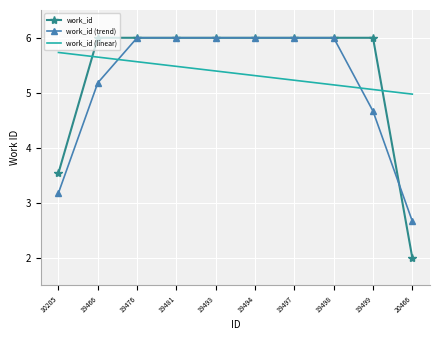

Reading left to right, transcribe all the data shown in this chart.

work_id: 10205=3.5	19466=6.0	19476=6.0	19481=6.0	19493=6.0	19494=6.0	19497=6.0	19498=6.0	19499=6.0	20466=2.0
work_id (trend): 10205=3.2	19466=5.2	19476=6.0	19481=6.0	19493=6.0	19494=6.0	19497=6.0	19498=6.0	19499=4.7	20466=2.7
work_id (linear): 10205=5.7	19466=5.6	19476=5.6	19481=5.5	19493=5.4	19494=5.3	19497=5.2	19498=5.1	19499=5.1	20466=5.0